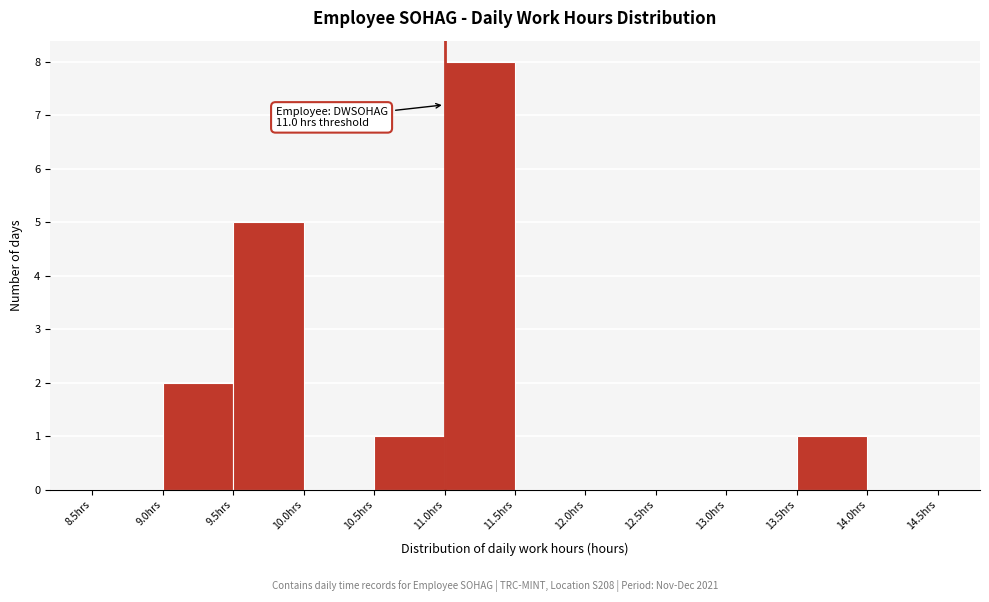

Over which range of the x-axis is the bar tallest?

11.0 to 11.5